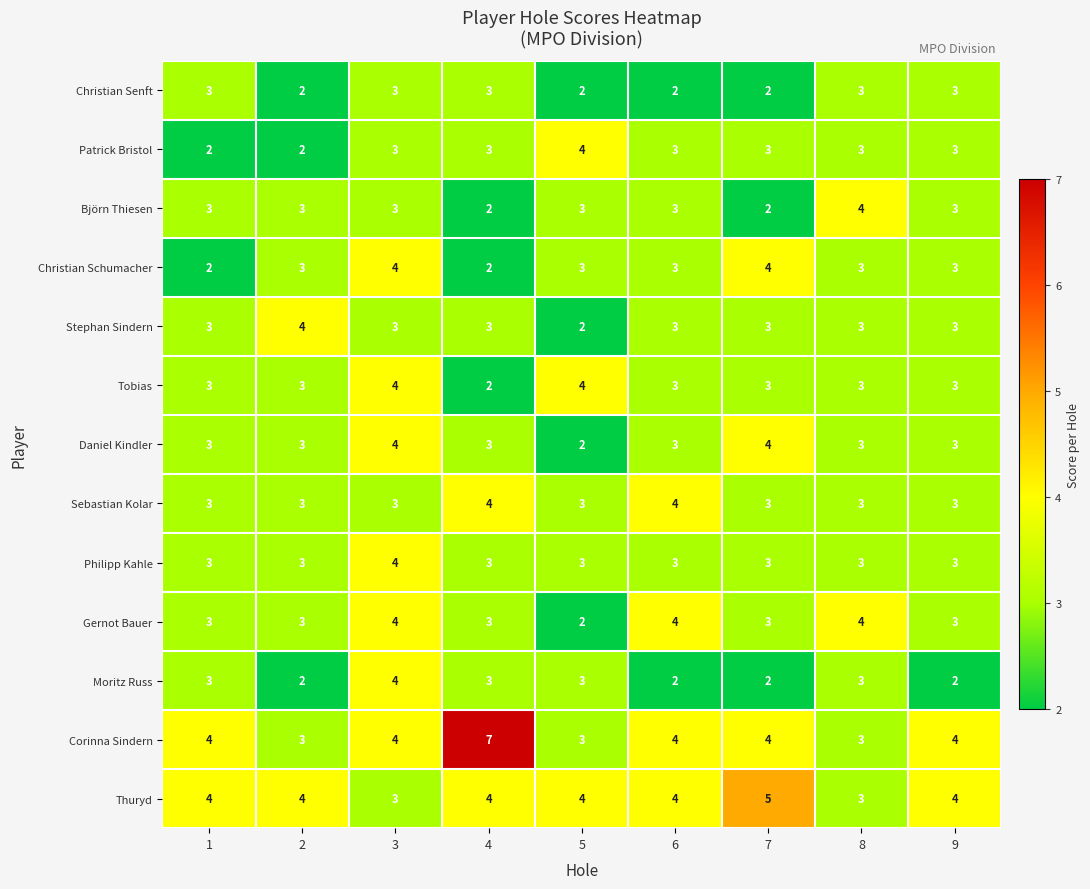

True or false: Patrick Bristol has a value of 2 at 4.

False